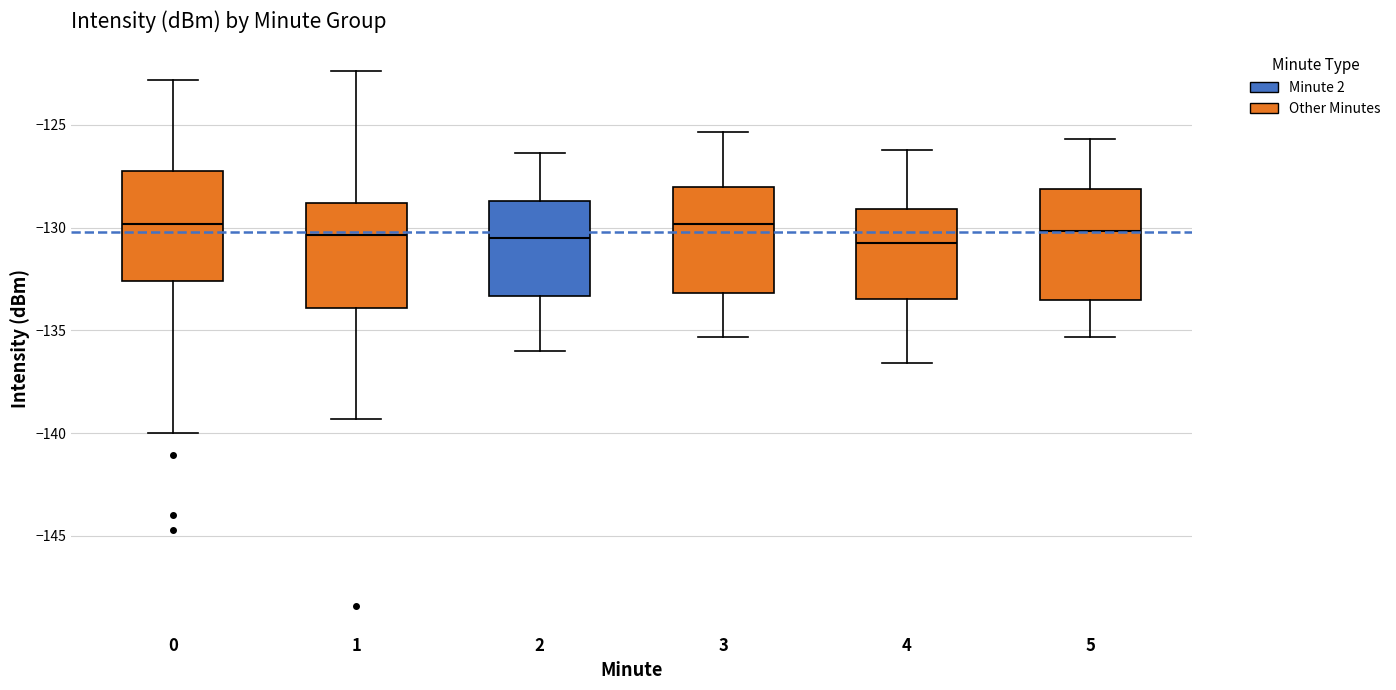

Reading left to right, transcribe this box plot: for each box, give where its median line is, the range the box spans, and where its two whiskers end, as read against the y-axis. The values are not printed on the chart, so give them approximately, as read against the axis.

0: median -130.0, box -132.5 to -127.0, whiskers -140.0 to -123.0
1: median -130.5, box -134.0 to -129.0, whiskers -139.5 to -122.5
2: median -130.5, box -133.5 to -128.5, whiskers -136.0 to -126.5
3: median -130.0, box -133.0 to -128.0, whiskers -135.5 to -125.5
4: median -130.5, box -133.5 to -129.0, whiskers -136.5 to -126.0
5: median -130.0, box -133.5 to -128.0, whiskers -135.5 to -125.5